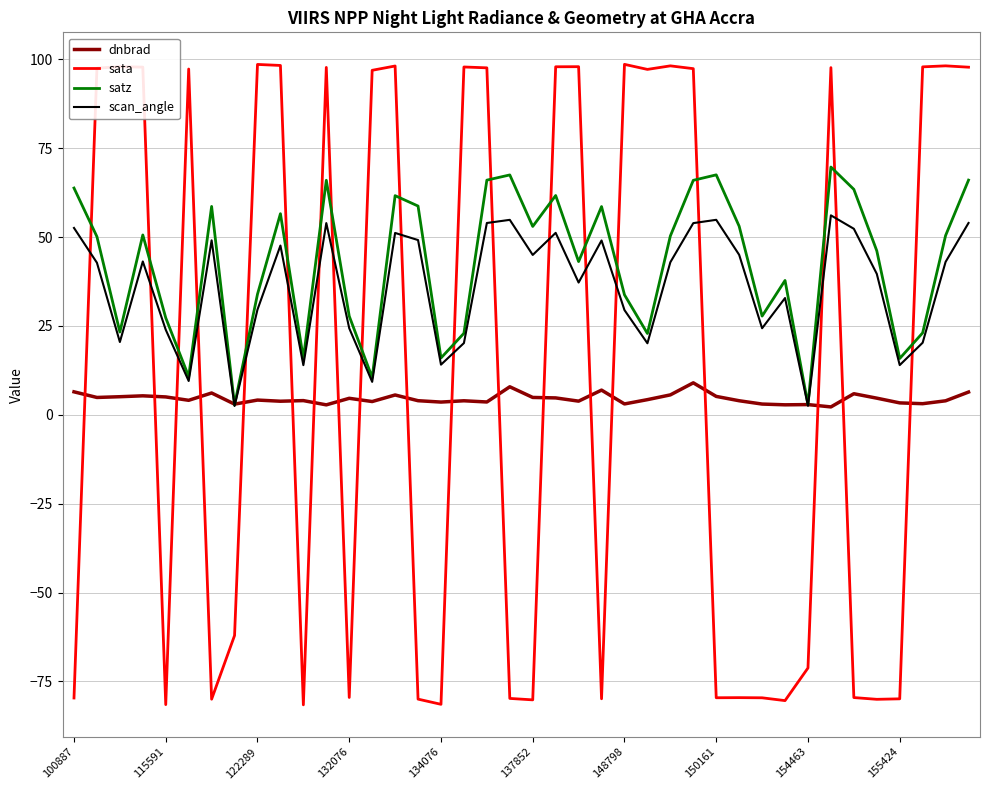

Is this an area chart (filled region under the line)?

No